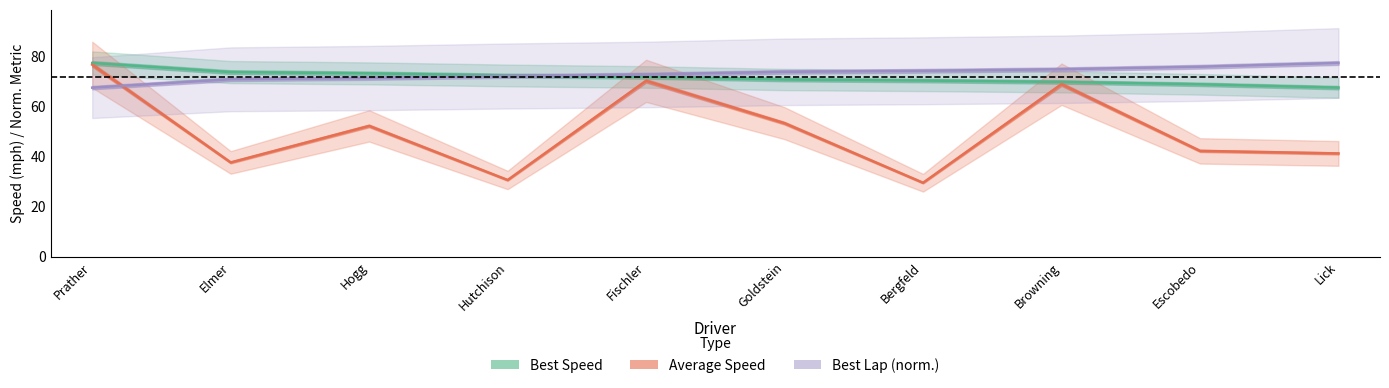

List the labels in order of Best Lap time value, smallest first.

Prather, Elmer, Hogg, Hutchison, Fischler, Goldstein, Bergfeld, Browning, Escobedo, Lick